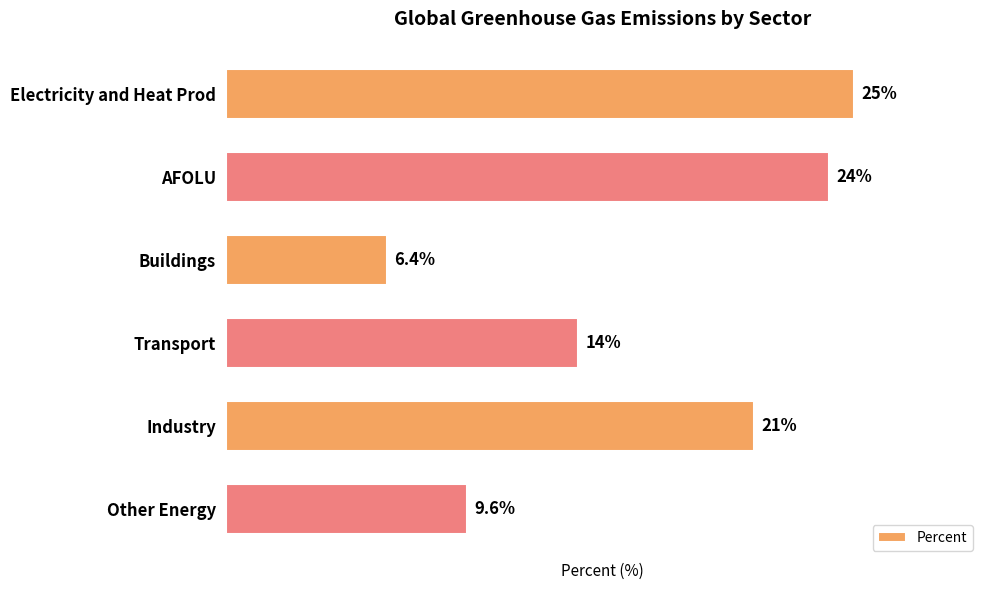

Between Other Energy and Electricity and Heat Prod, which is larger?

Electricity and Heat Prod